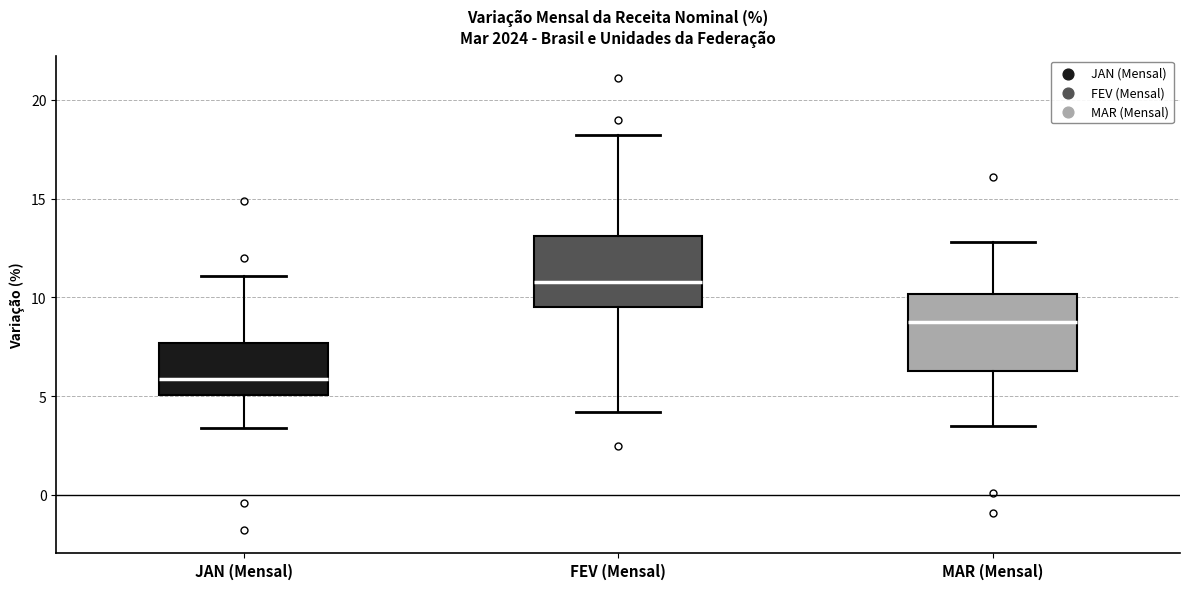

Where does the upper whisker of the box for FEV (Mensal) end on the y-axis? The values are not printed on the chart, so give them approximately, as read against the axis.

18.0